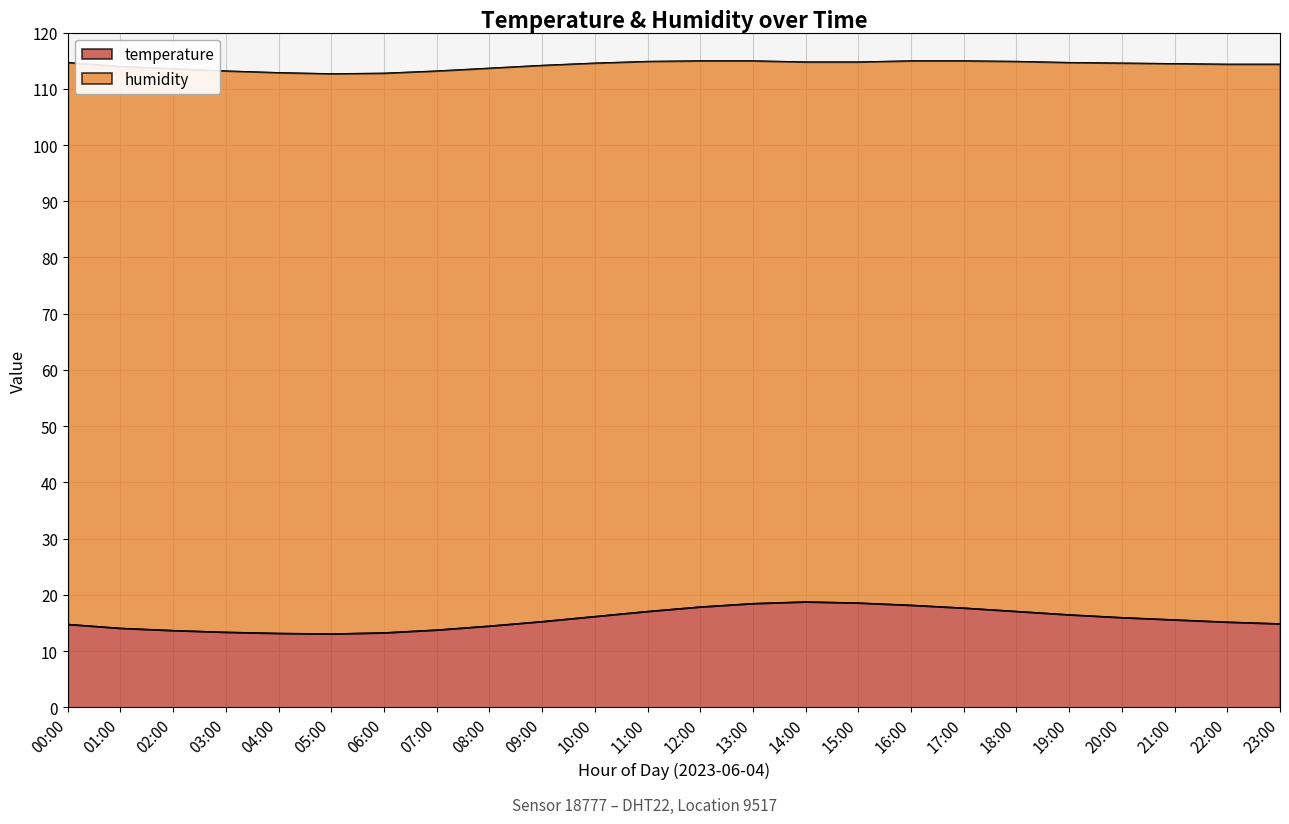

List the labels in order of value, largest first.

14:00, 15:00, 13:00, 16:00, 12:00, 17:00, 11:00, 18:00, 19:00, 10:00, 20:00, 21:00, 09:00, 22:00, 23:00, 00:00, 08:00, 01:00, 07:00, 02:00, 03:00, 06:00, 04:00, 05:00